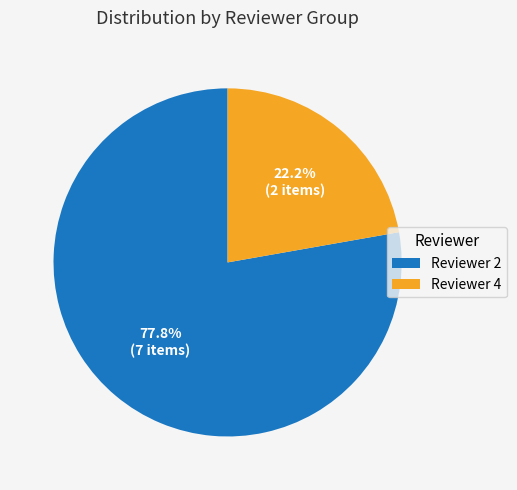

Is there a majority slice in this chart?

Yes